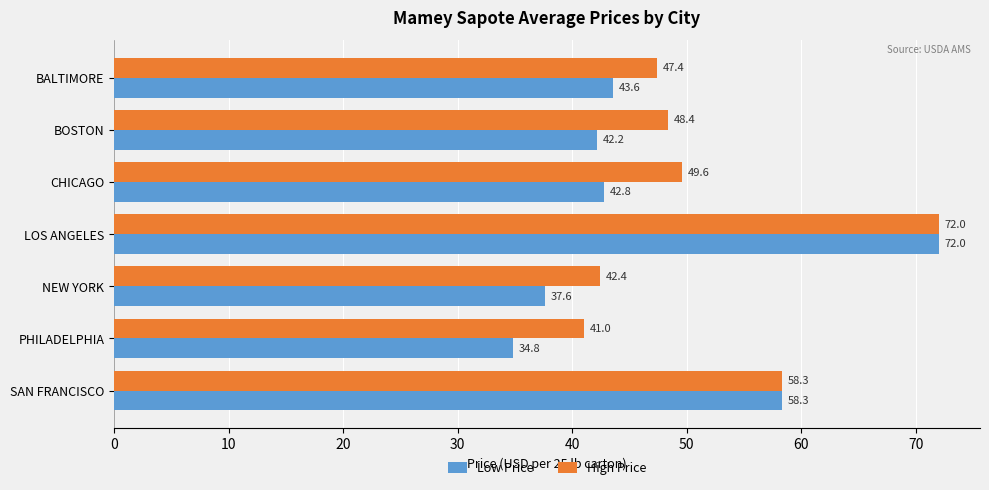

What is the minimum value shown in the chart?

34.8